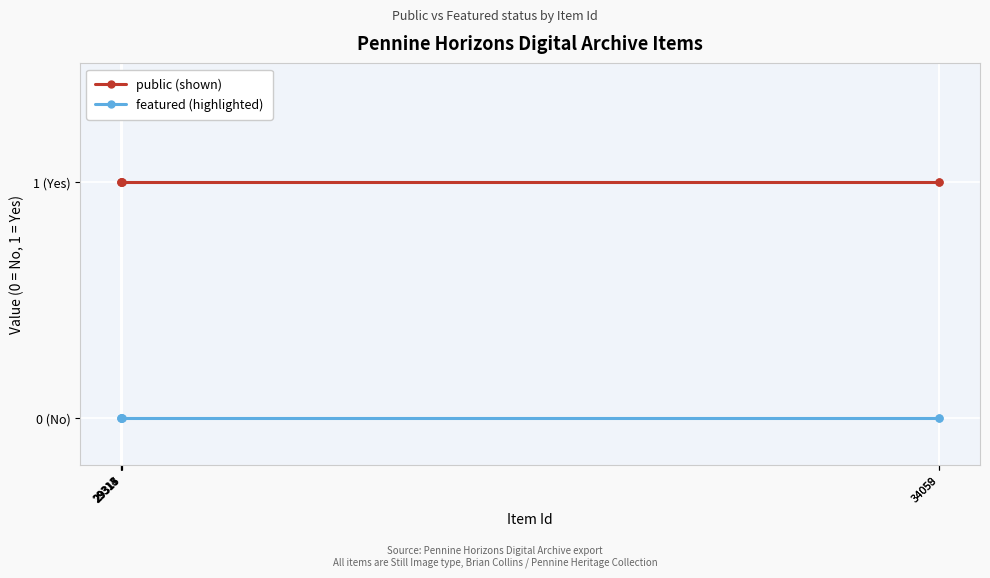

Does the chart display data point markers on the line(s)?

Yes